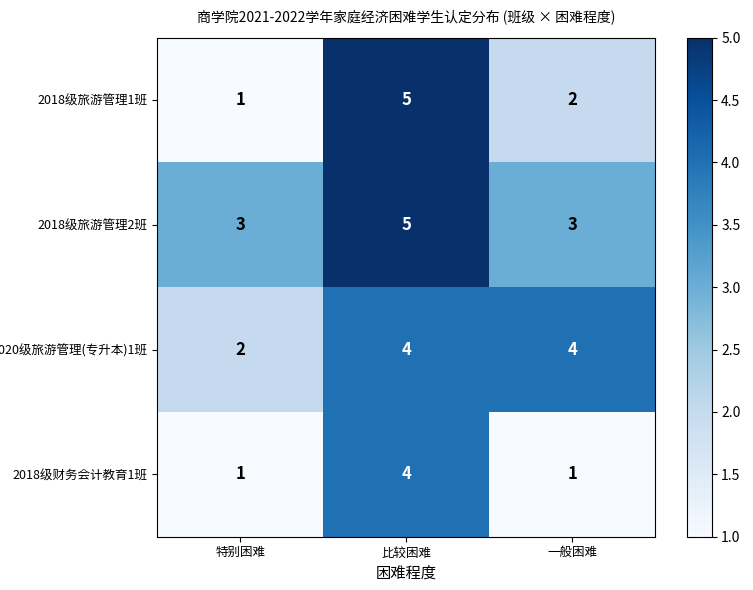

Count the number of categories in the chart.

3